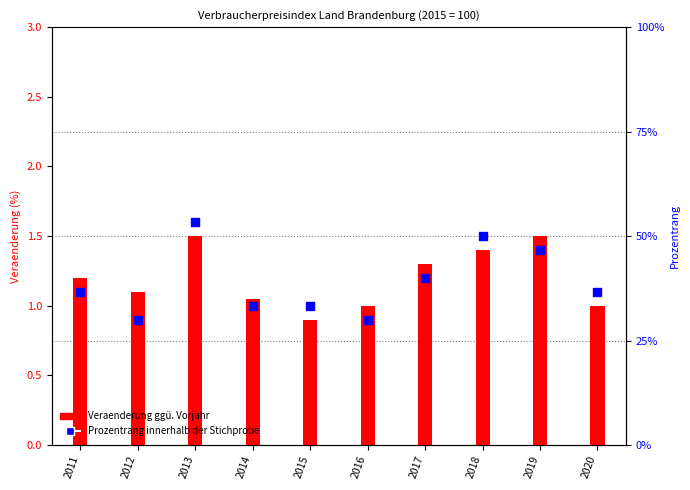

Which series has the largest Y range (max minus min)?

Prozentrang innerhalb der Stichprobe